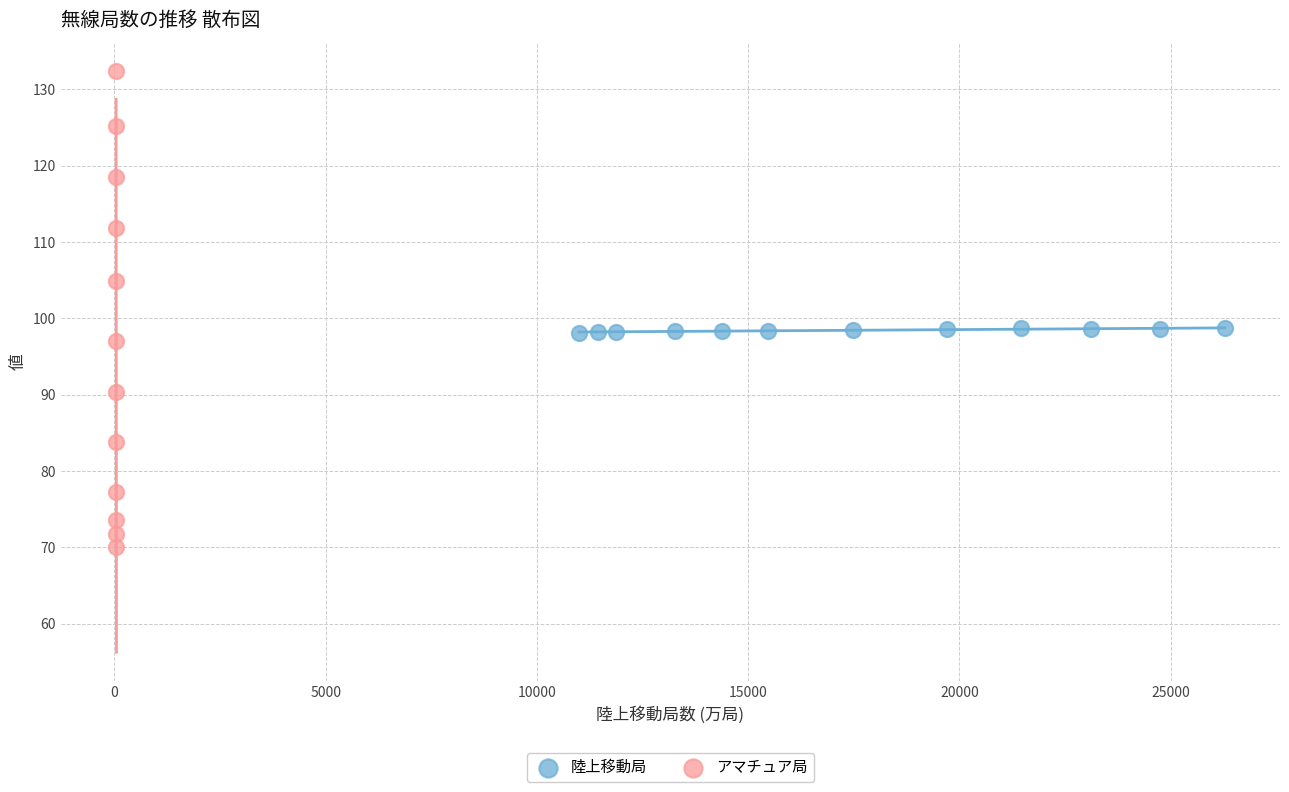

Which series has the largest Y range (max minus min)?

アマチュア局